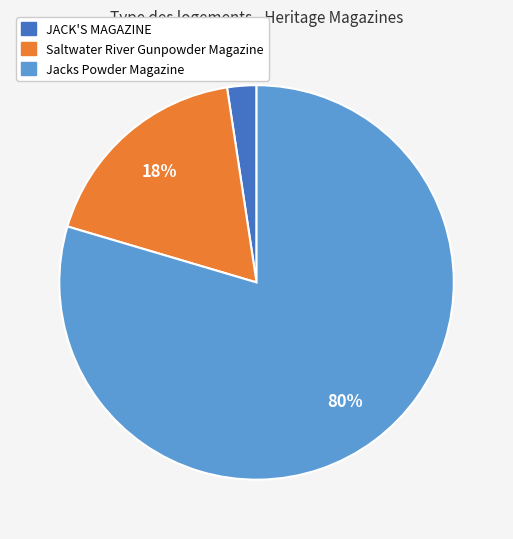

Does any single category account for the majority?

Yes